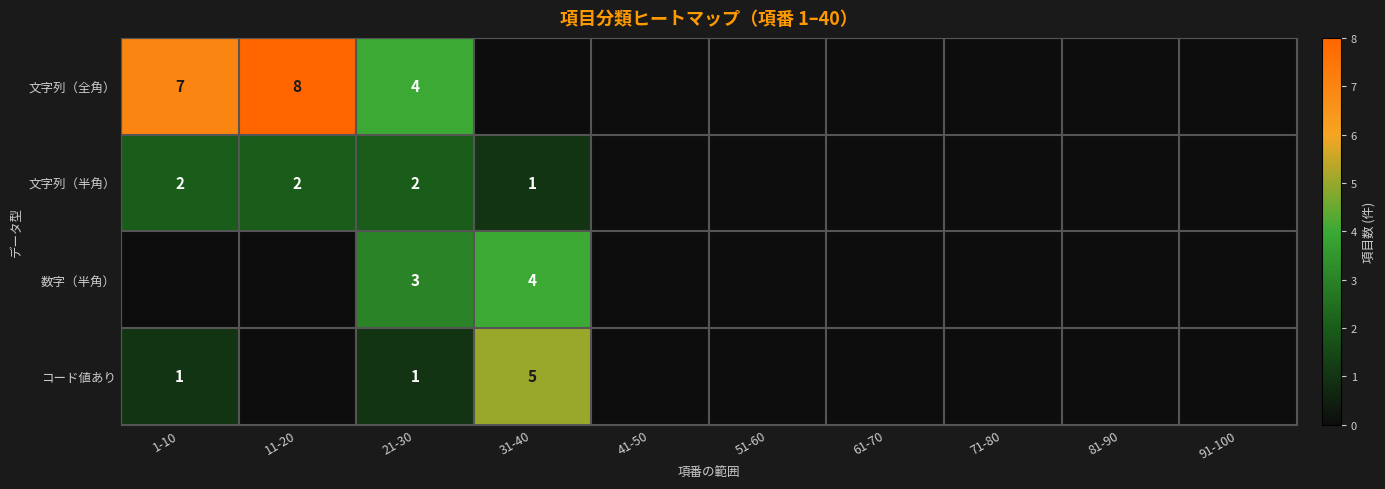

What is the difference between the コード値あり values at 1-10 and 31-40?

4